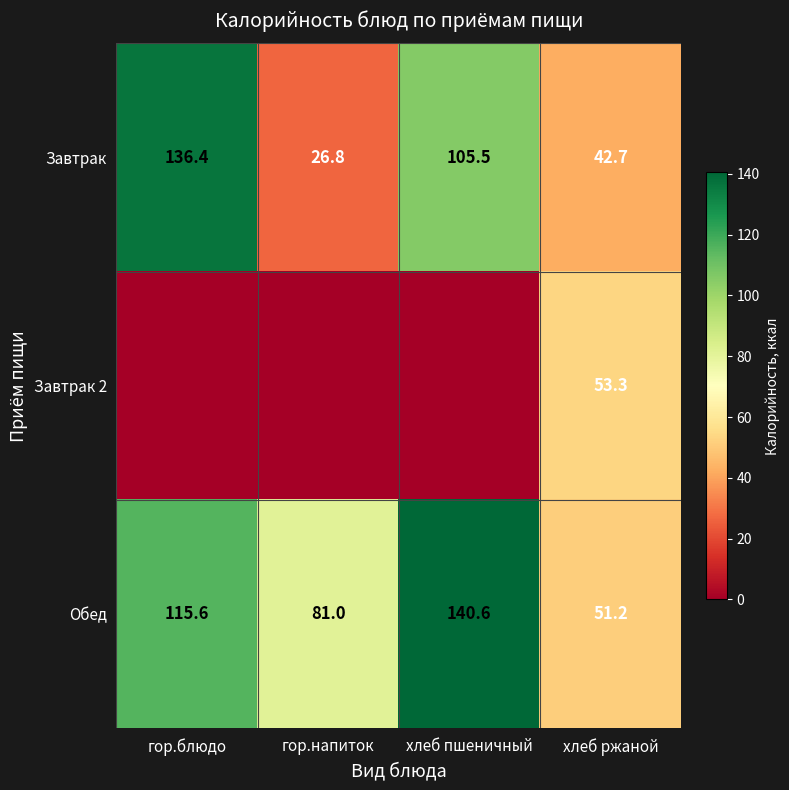

The Завтрак series shows 42.7 at хлеб ржаной. True or false?

True